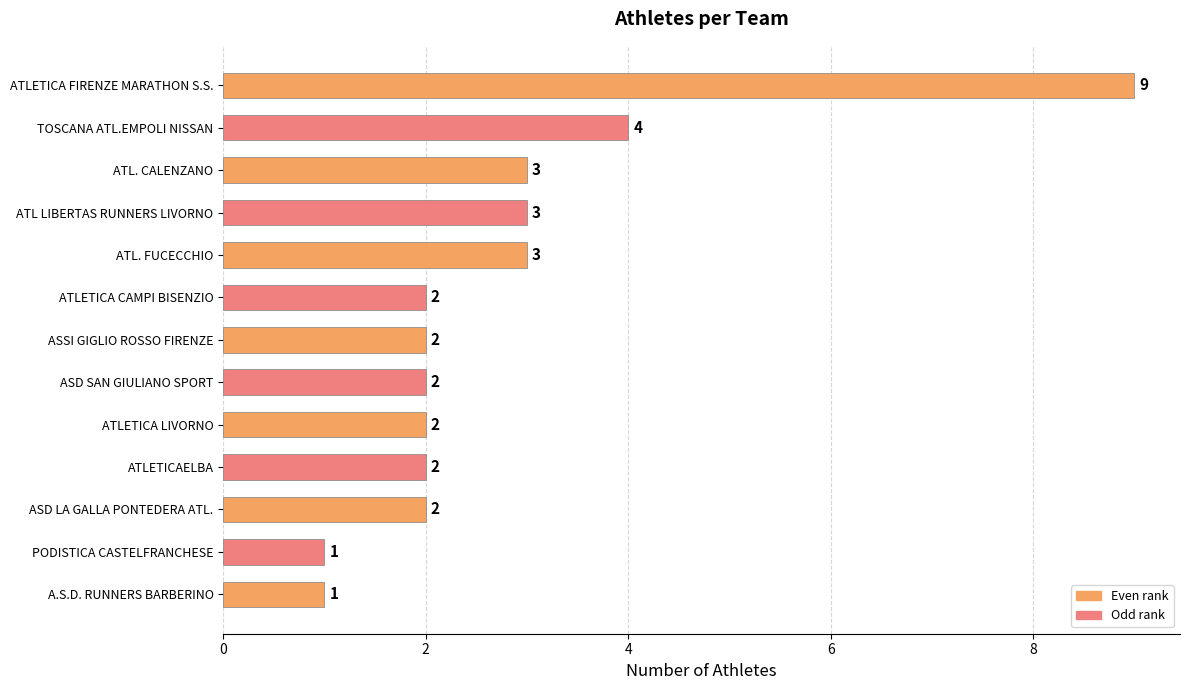

Where is the data nearest to the value 5?

TOSCANA ATL.EMPOLI NISSAN